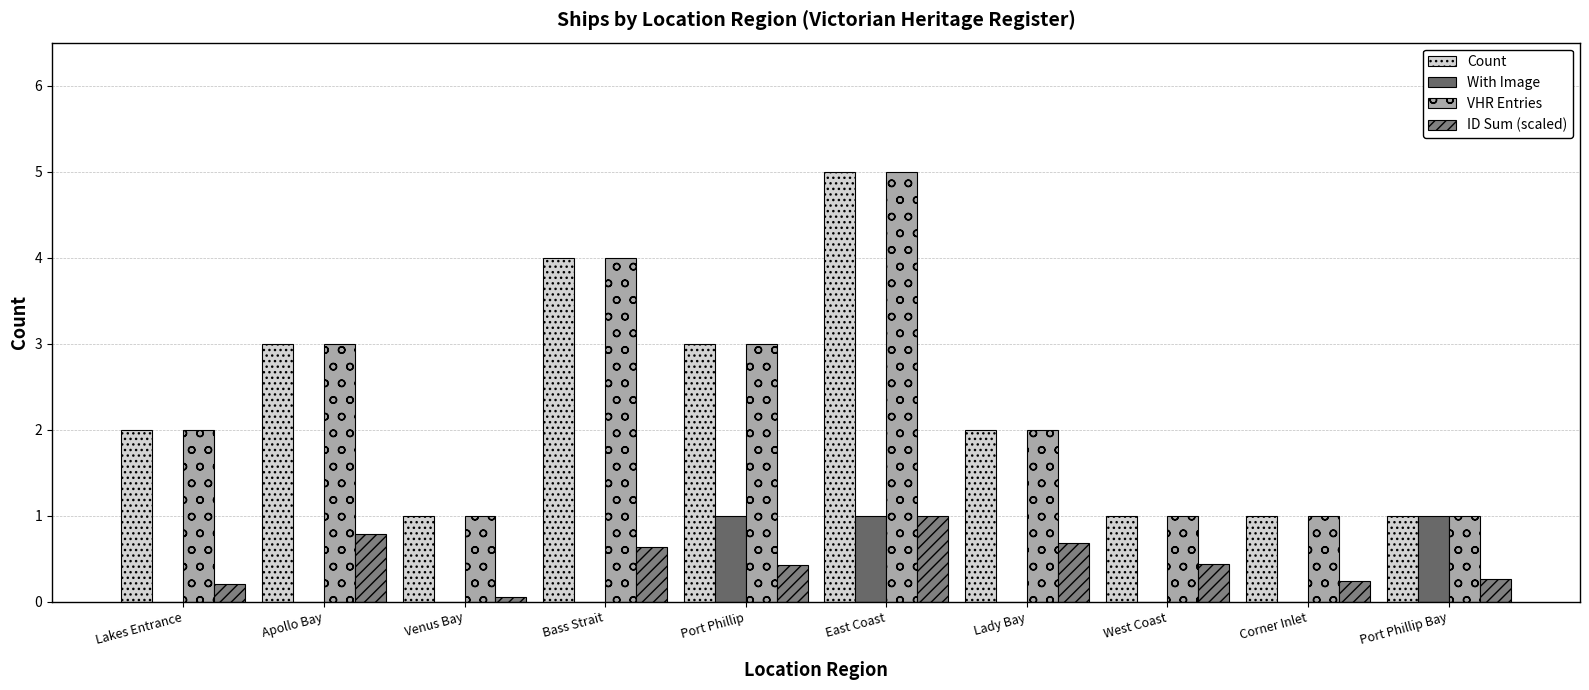

List the series in order of their peak value, lowest first.

With Image, ID Sum (scaled), Count, VHR Entries